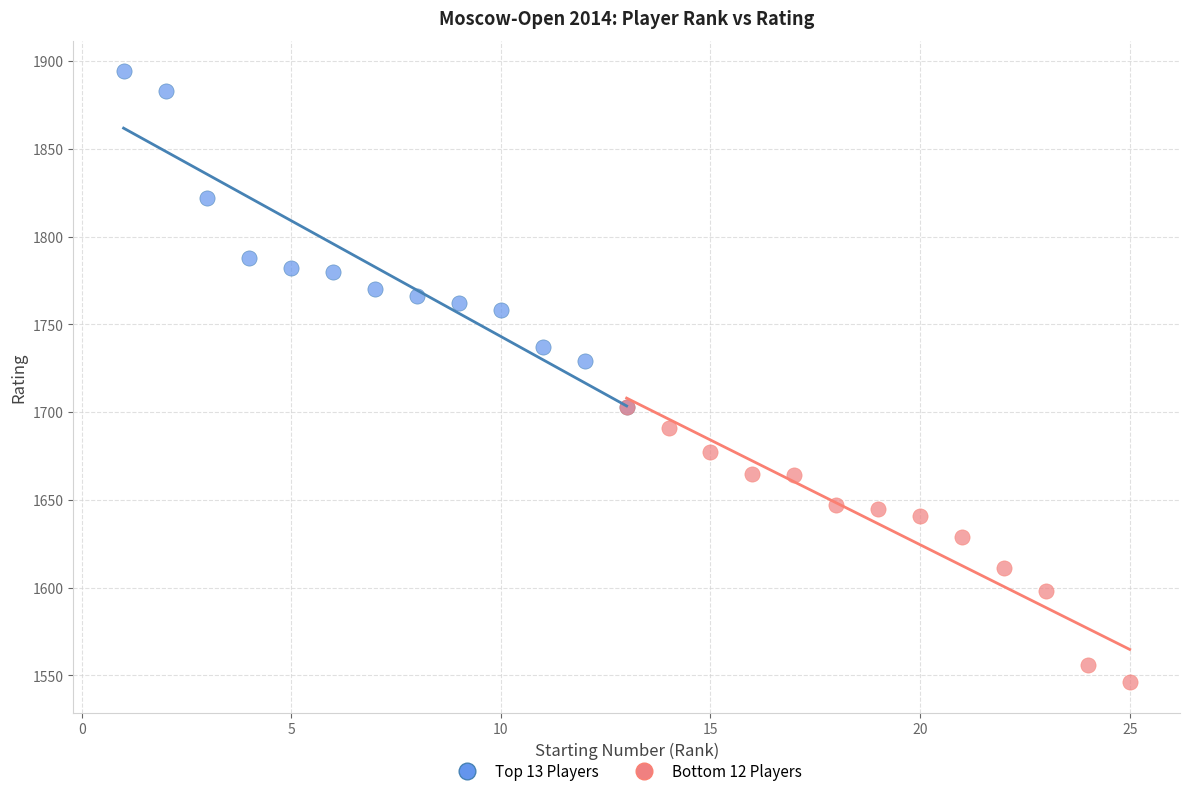

Which series reaches the maximum Y coordinate?

Top 13 Players